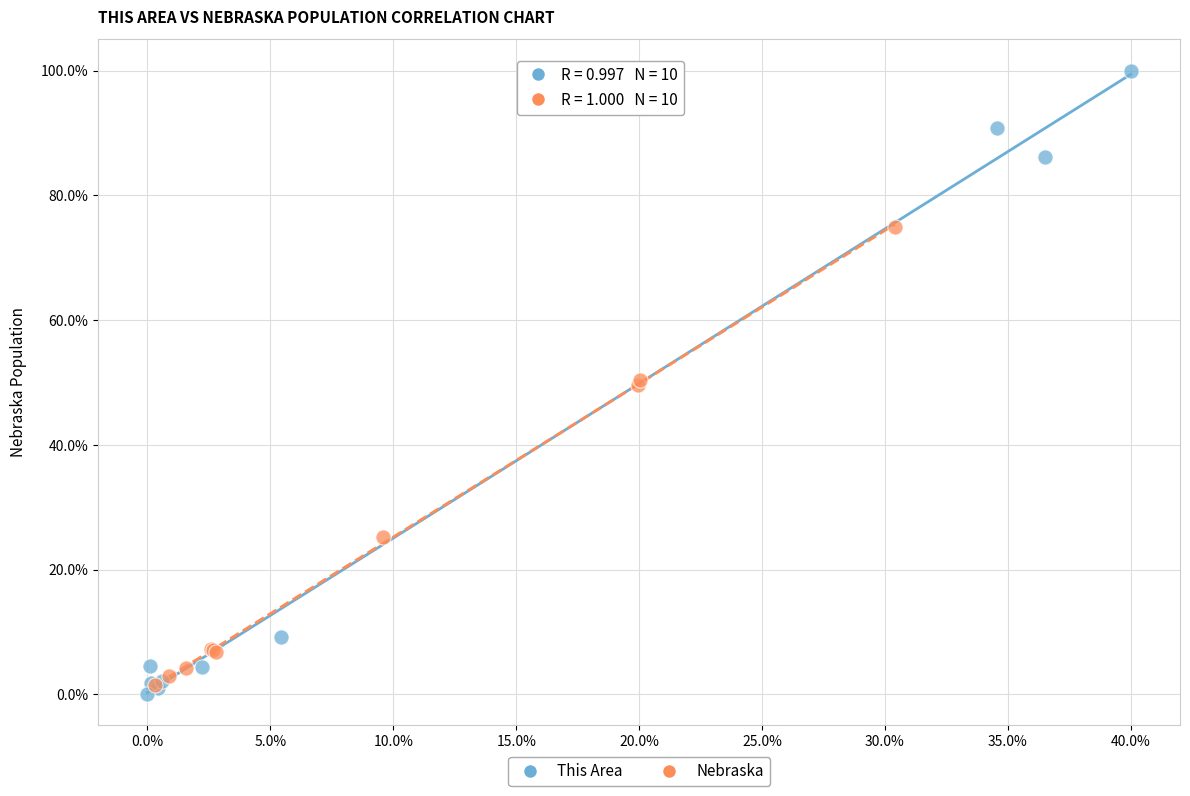

What are all the series names shown in the legend?

This Area, Nebraska